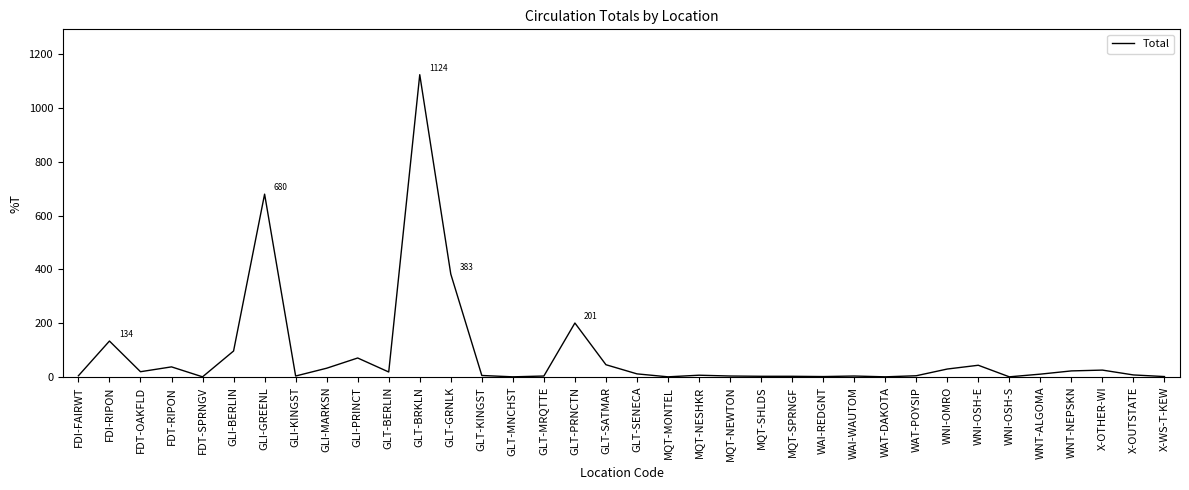

At which label is the value closest to 562?

GLI-GREENL